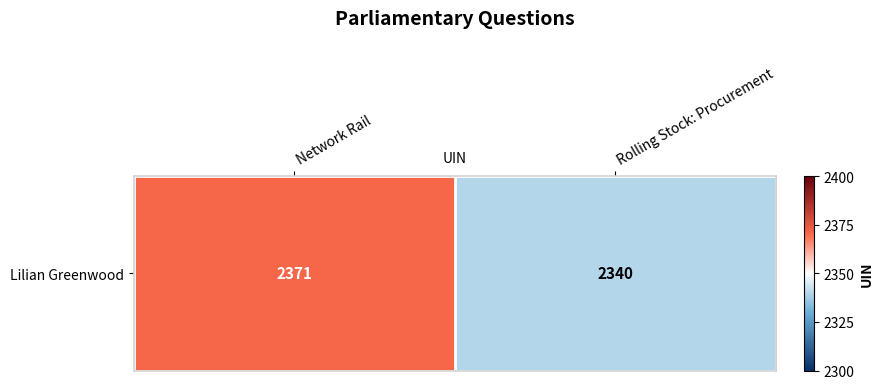

What is the minimum value shown in the chart?

2340